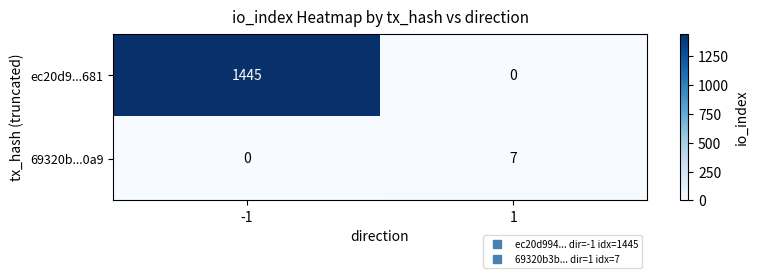

Which series has the widest spread of values?

ec20d9...681